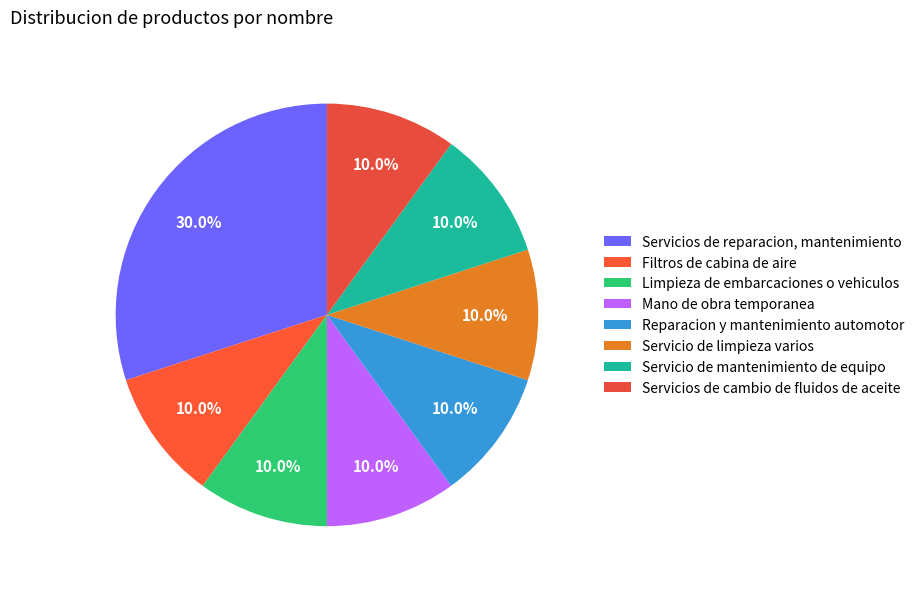

True or false: Mano de obra temporanea accounts for 10% of the total.

True